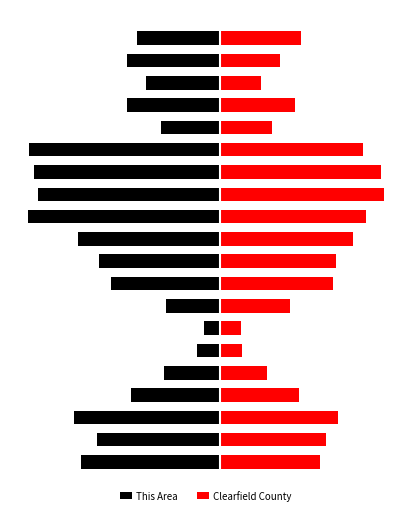

Which series has the largest total across all categories?

Clearfield County